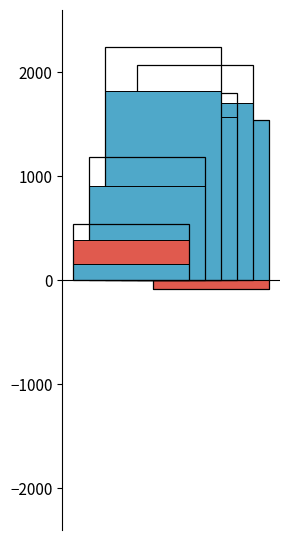

Reading right to left, what are all the values shown in this chart?

Net income: -86	362	235	421	275	391
Shareholders equity: 1547	1707	1569	1825	911	156